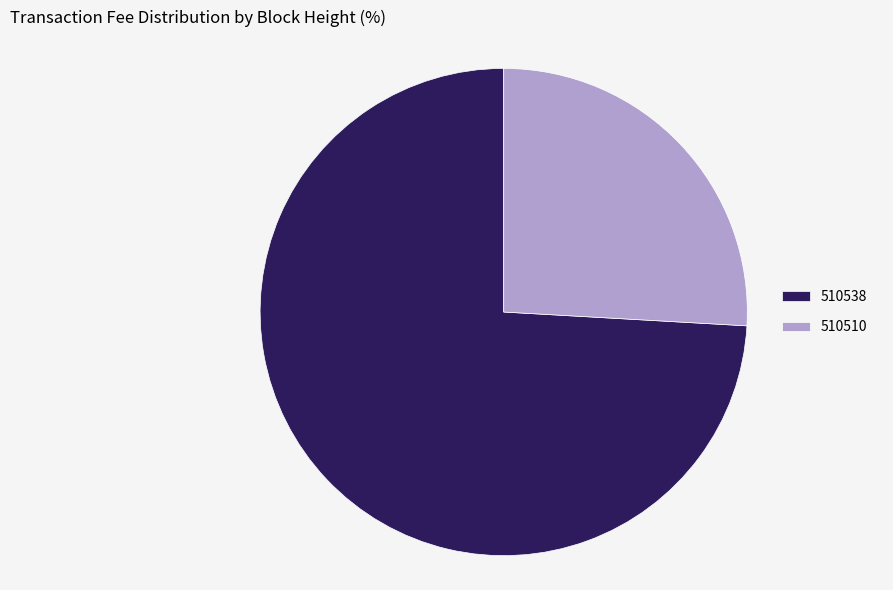

Which has a higher value, 510538 or 510510?

510538